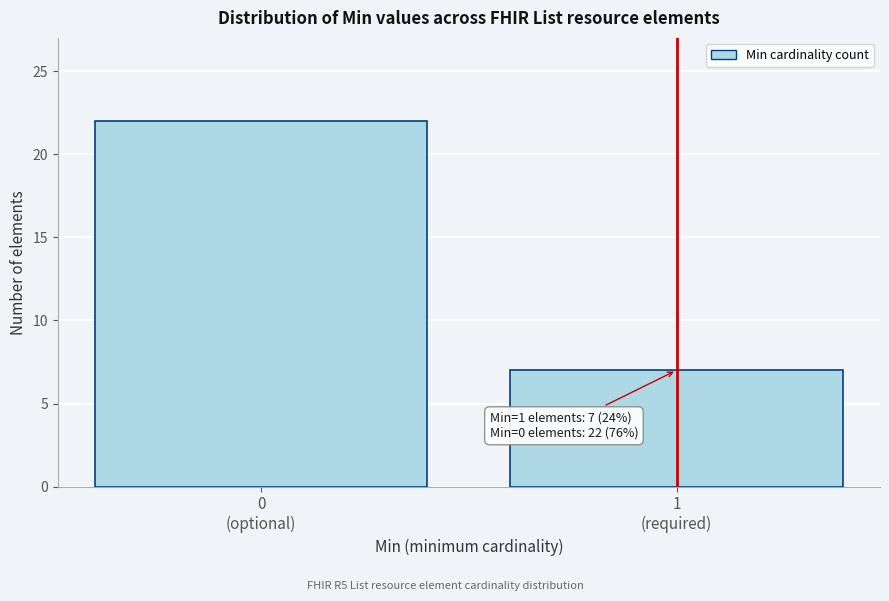

Reading left to right, what are all the values shown in this chart?

22	7